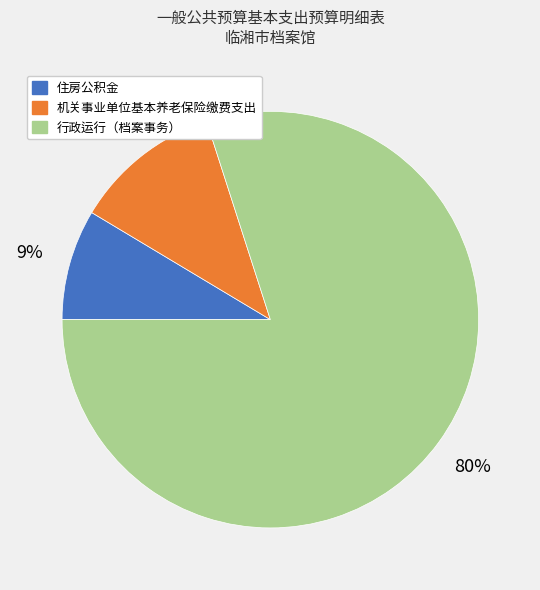

Which category has the smallest portion of the pie?

住房公积金